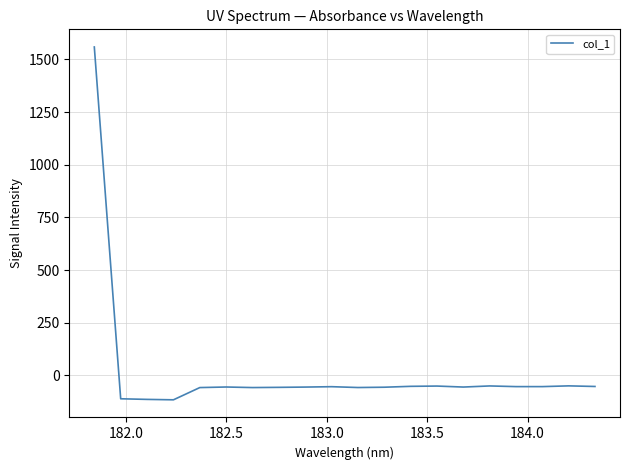

What is the difference between the maximum and minimum values?

1674.2